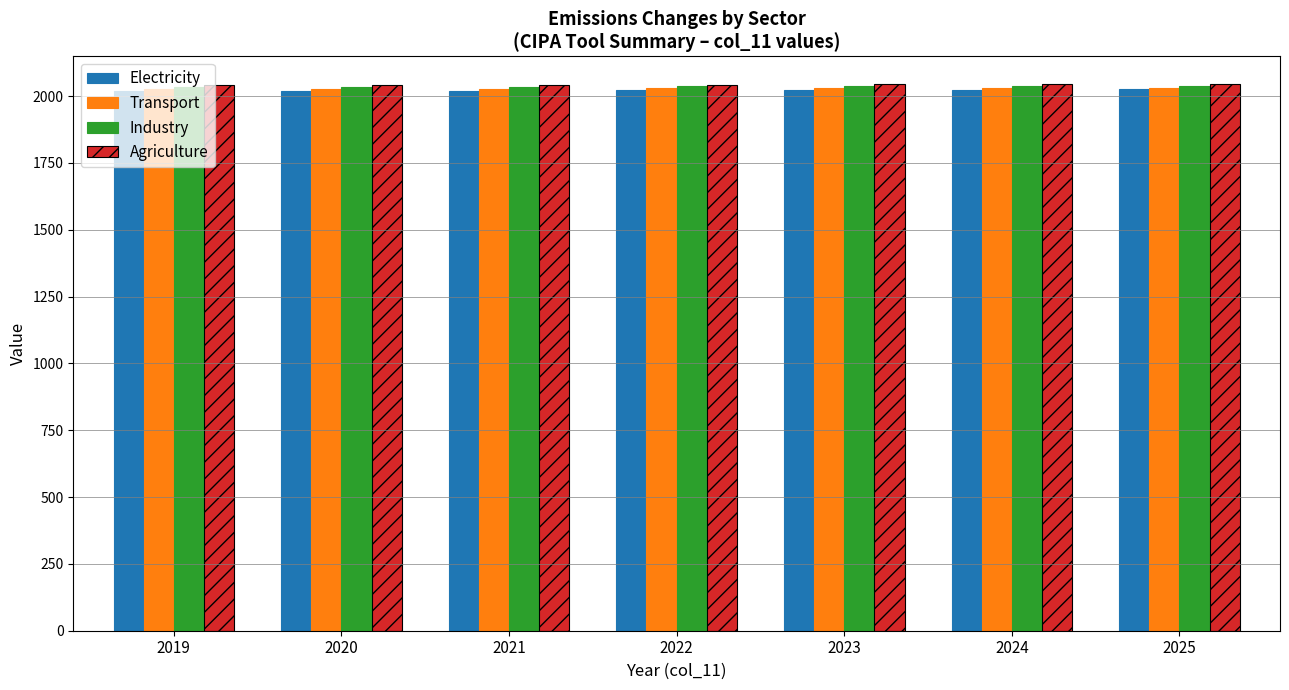

What is the spread (max minus min) of values at 2022?

21